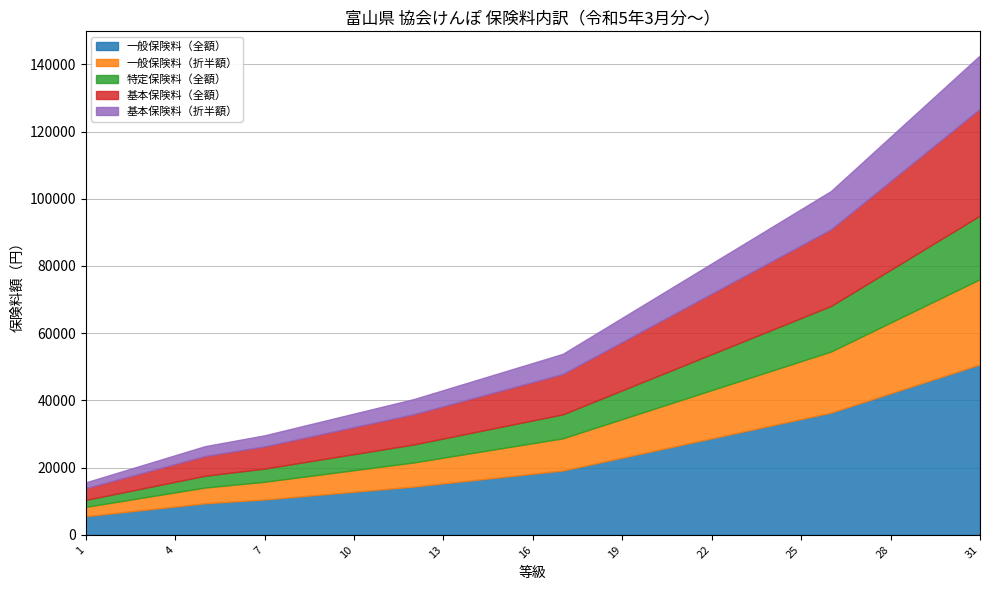

How many data points does each series have?

31